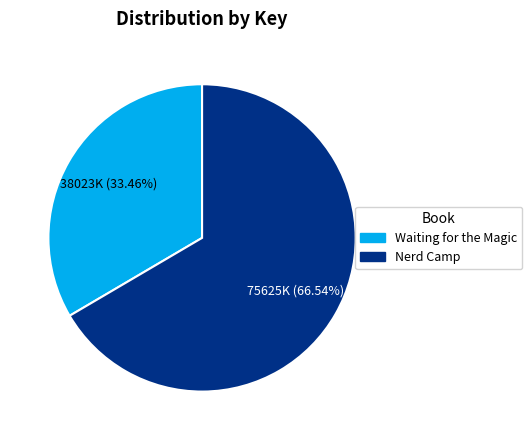

How many segments does this pie chart have?

2